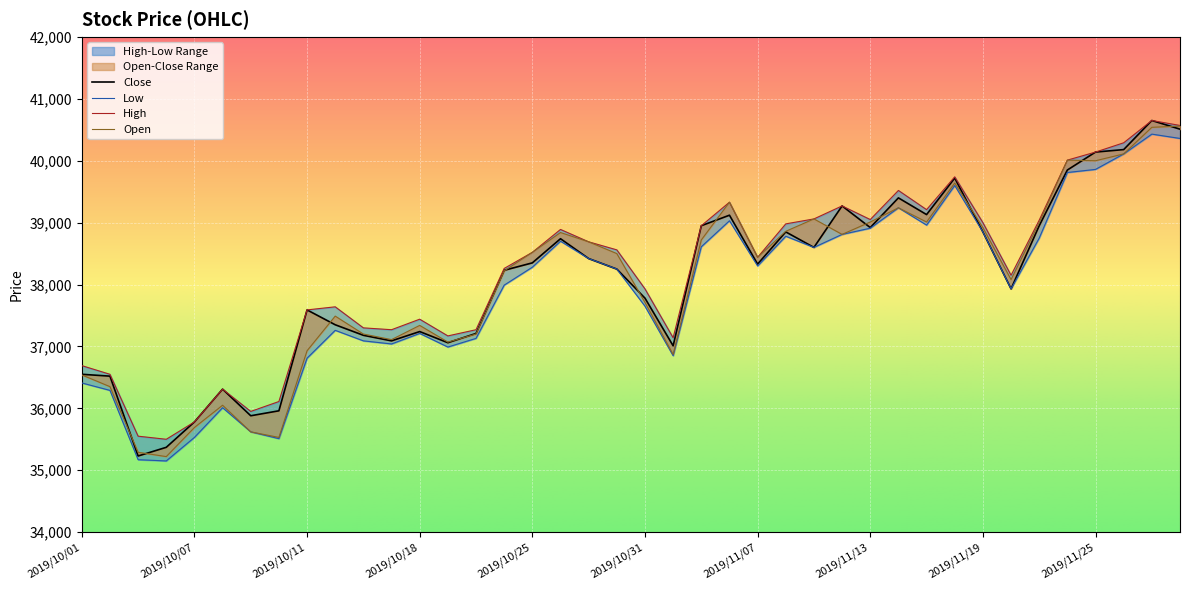

What is the sum of all Low values?

1516300